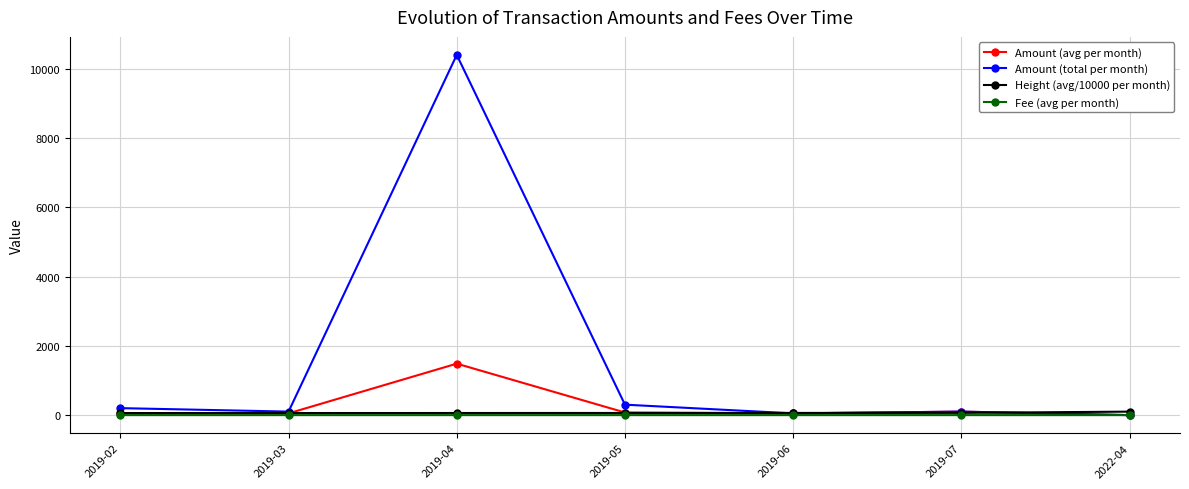

What is the maximum value shown in the chart?

10395.8